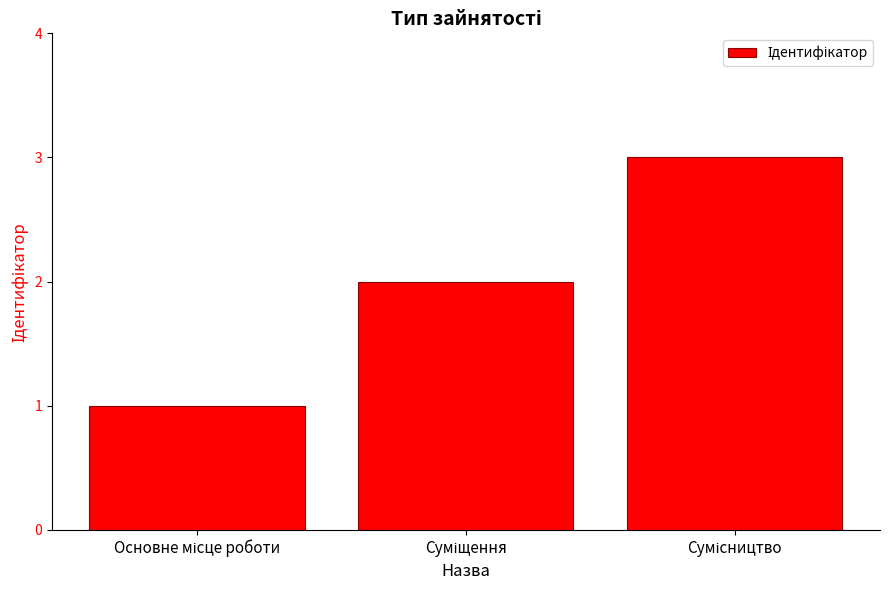

What is the sum of all values?

6